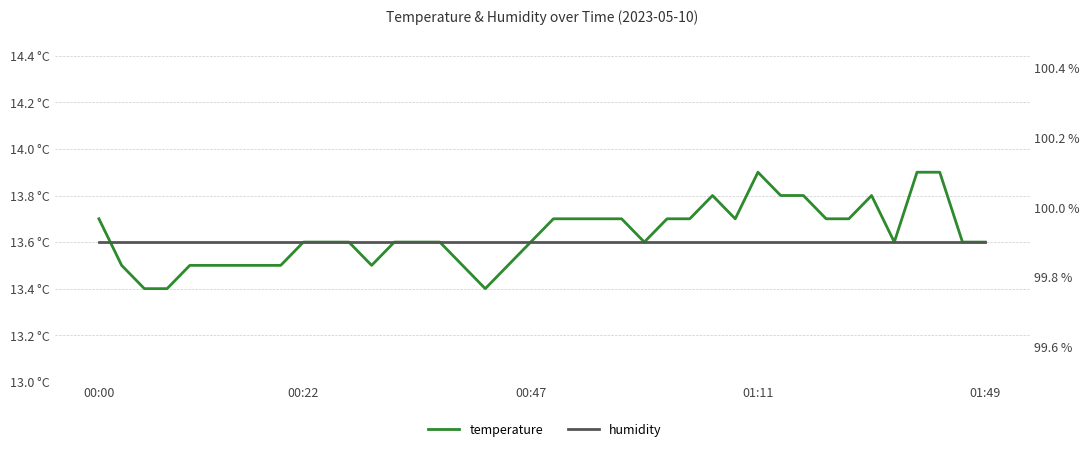

True or false: humidity has a value of 99.9 at 23.

True